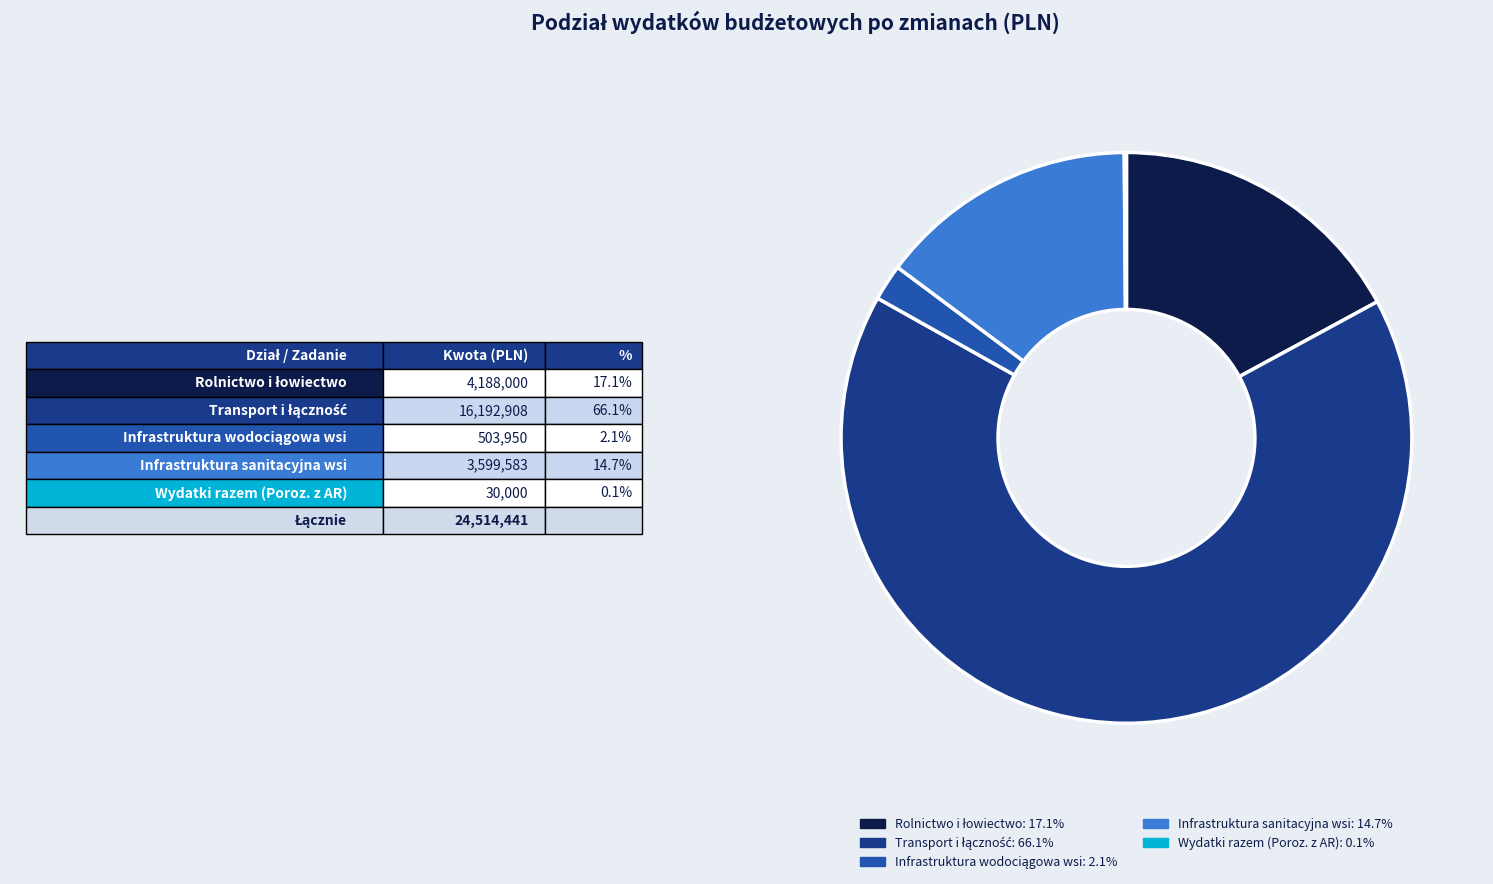

Is there a majority slice in this chart?

Yes